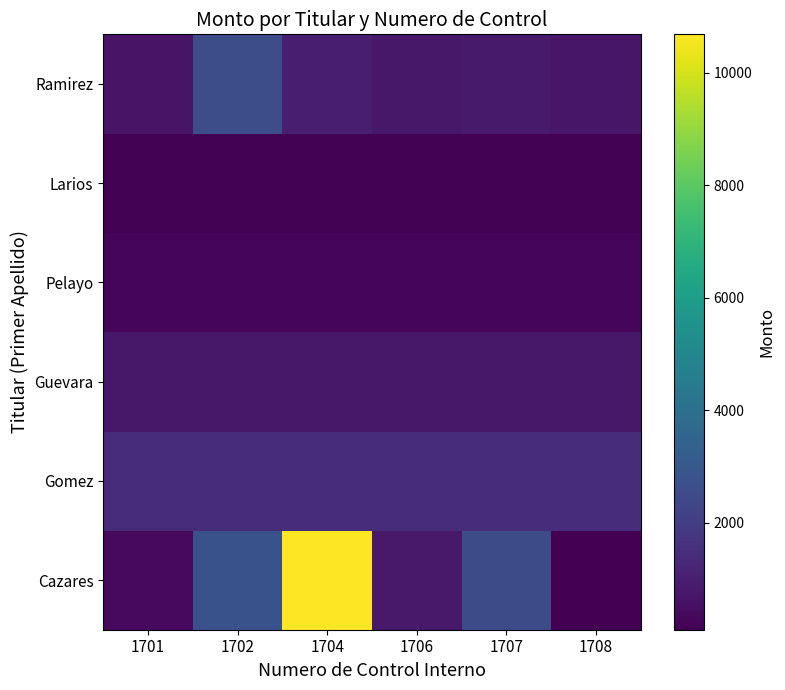

Reading left to right, transcribe all the data shown in this chart.

Cazares: 1701=384	1702=2788	1704=10679	1706=836	1707=2508	1708=104
Gomez: 1701=1453	1702=1453	1704=1453	1706=1453	1707=1453	1708=1453
Guevara: 1701=767	1702=767	1704=767	1706=767	1707=767	1708=767
Pelayo: 1701=250	1702=250	1704=250	1706=250	1707=250	1708=250
Larios: 1701=149	1702=149	1704=149	1706=149	1707=149	1708=149
Ramirez: 1701=664	1702=2612	1704=972	1706=793	1707=879	1708=729